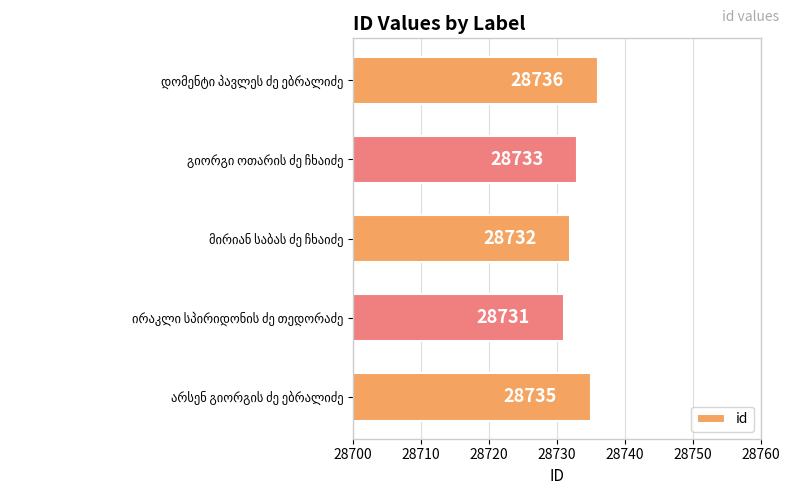

What is the value of the 3rd bar from the top?

28732